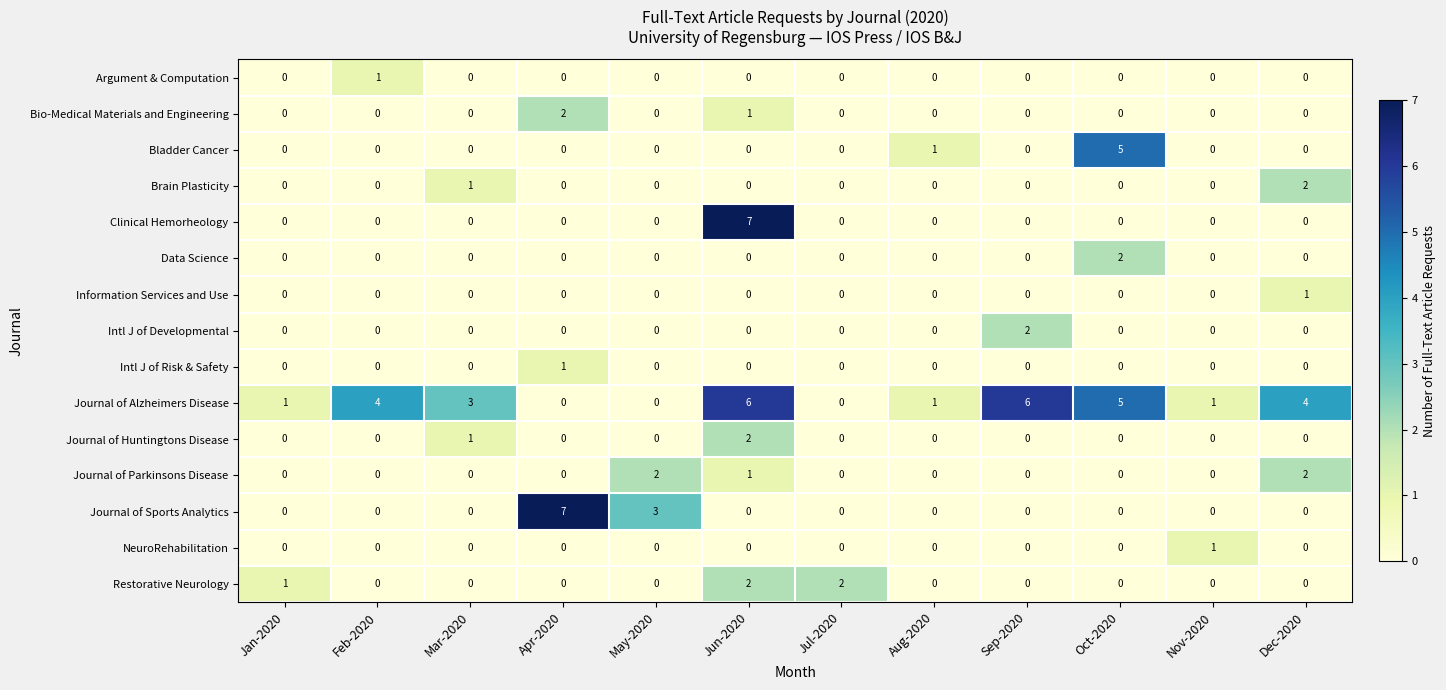

Where is Bladder Cancer nearest to the value 2?

Aug-2020